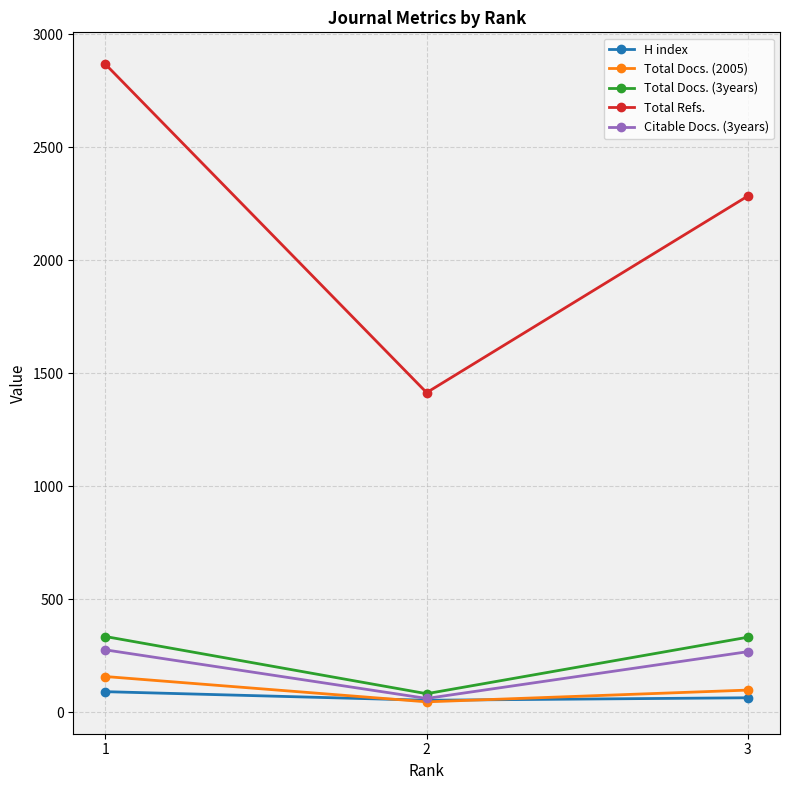

What is the sum of the Total Refs. values at 2 and 1?

4283